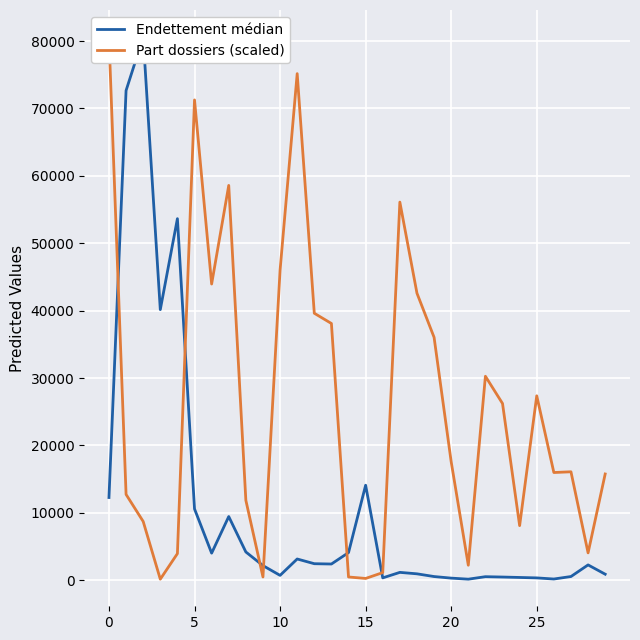

The Part dossiers (scaled) series shows 26218.2 at 23. True or false?

True